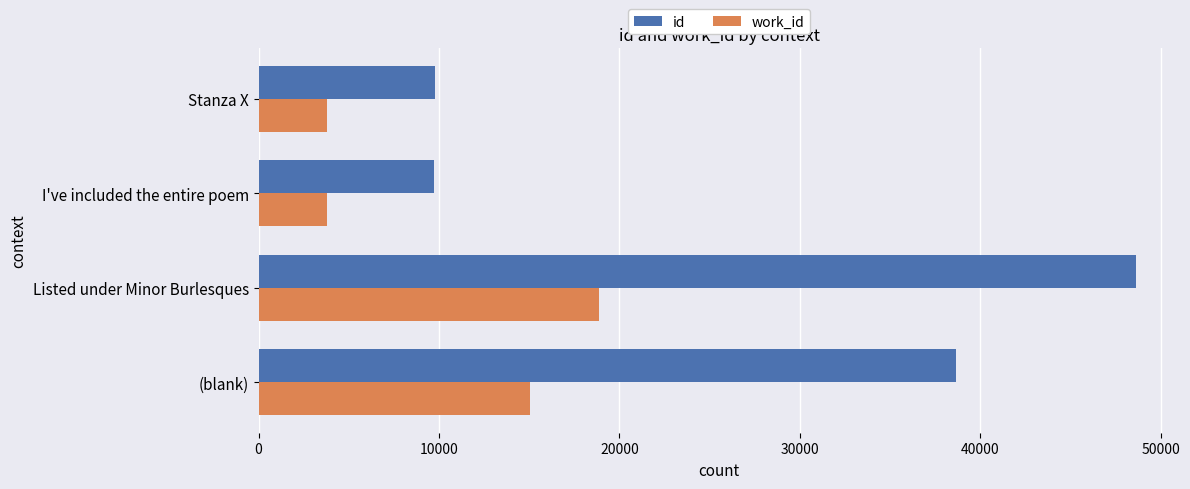

What is the difference between the maximum and minimum values in the work_id series?

15102